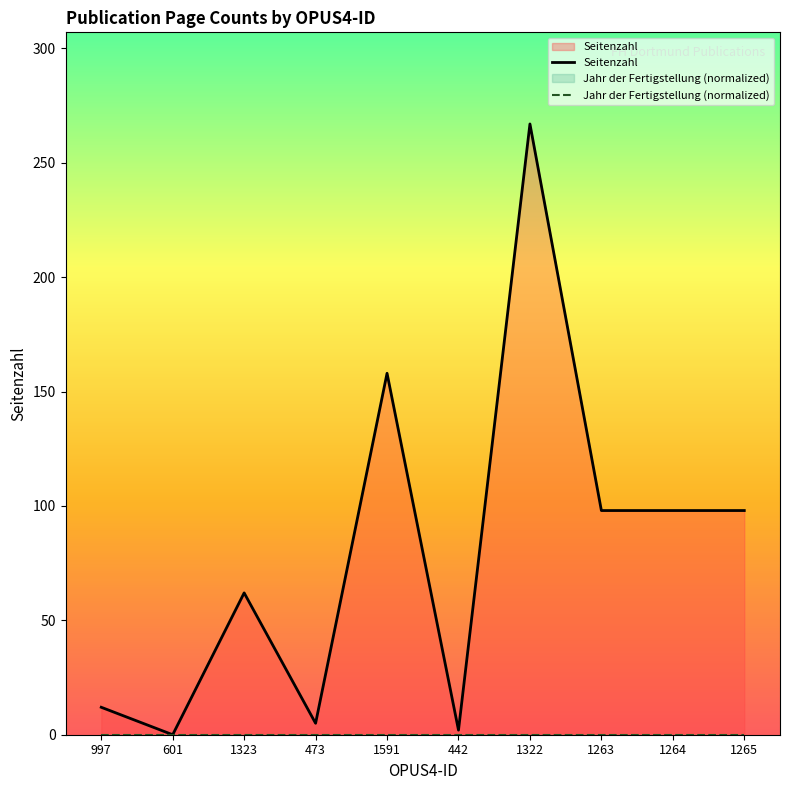

List the series in order of their overall mean, highest first.

Seitenzahl, Jahr der Fertigstellung (normalized)